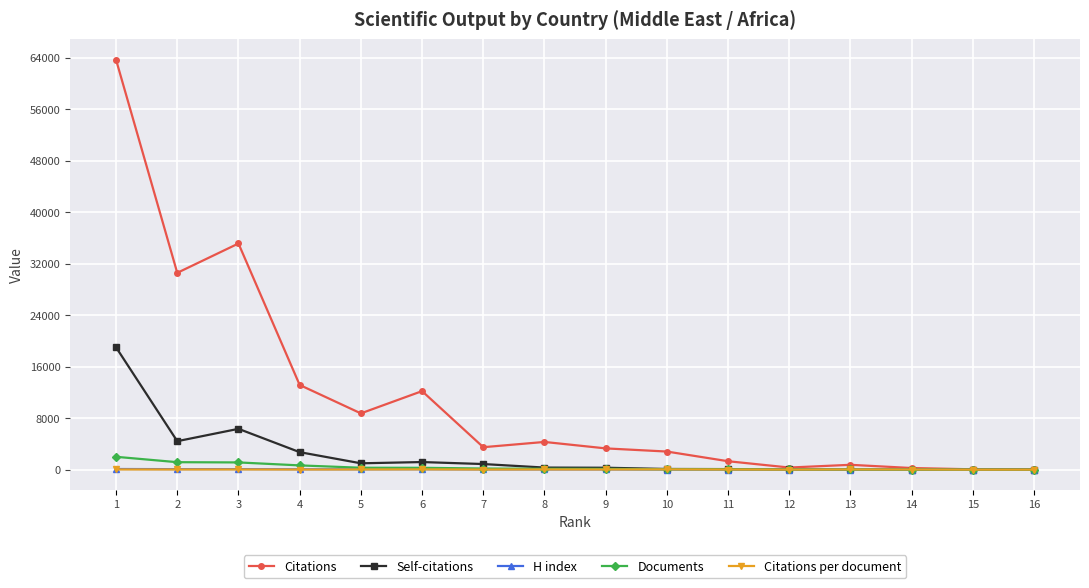

Read the Documents value at 12.

26.0